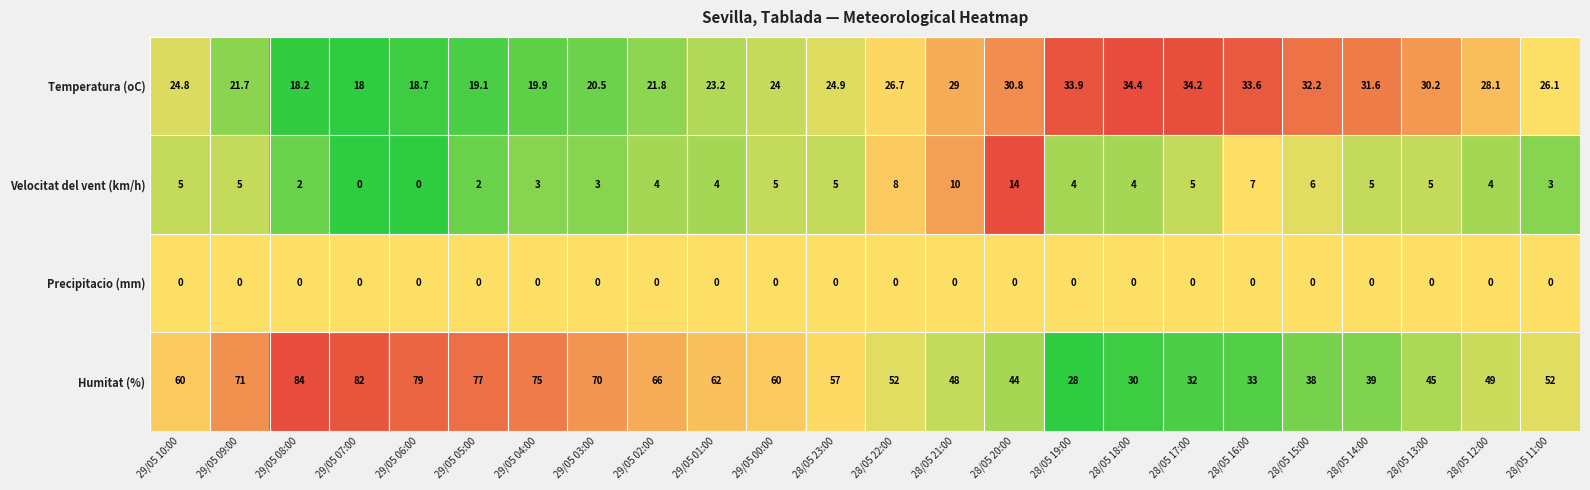

The value of Velocitat del vent (km/h) at 29/05 03:00 is 1.9. True or false?

False